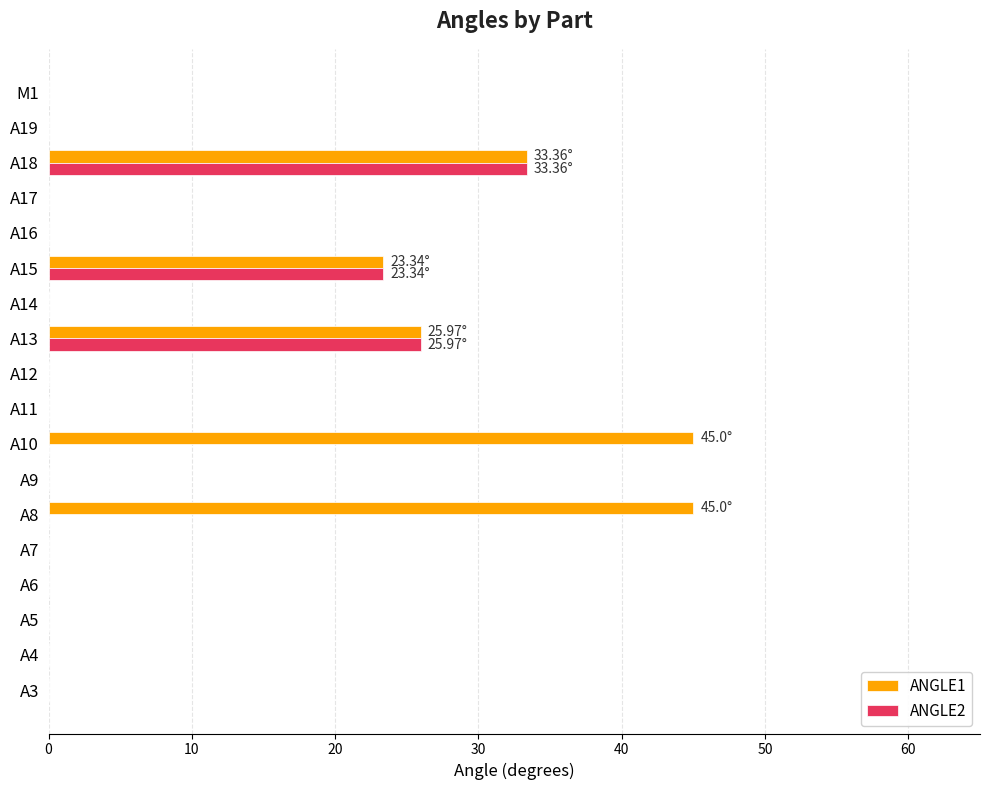

What is the sum of all ANGLE2 values?

82.7